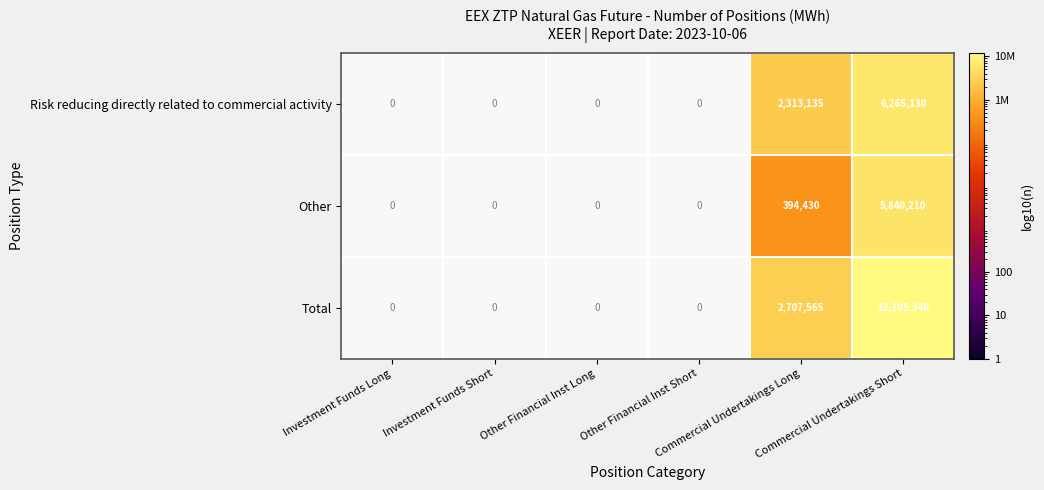

Read the Other value at Commercial Undertakings Long.

394430.0